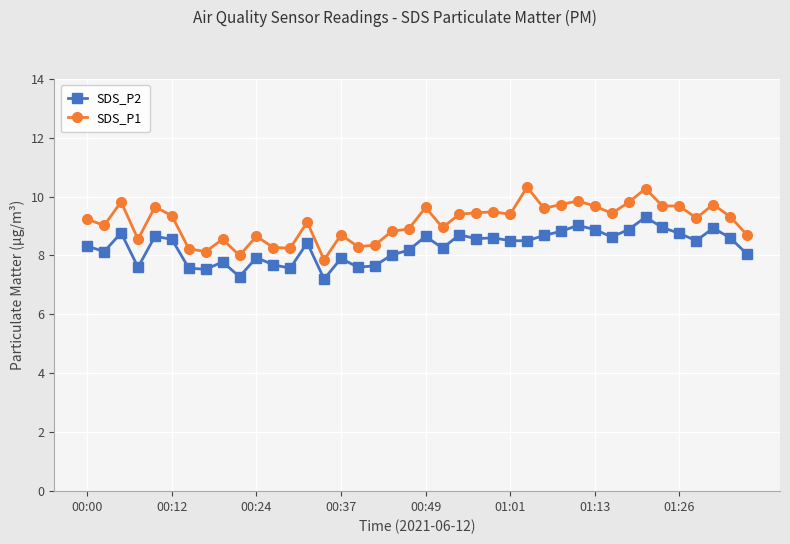

What is the sum of all SDS_P1 values?

365.1